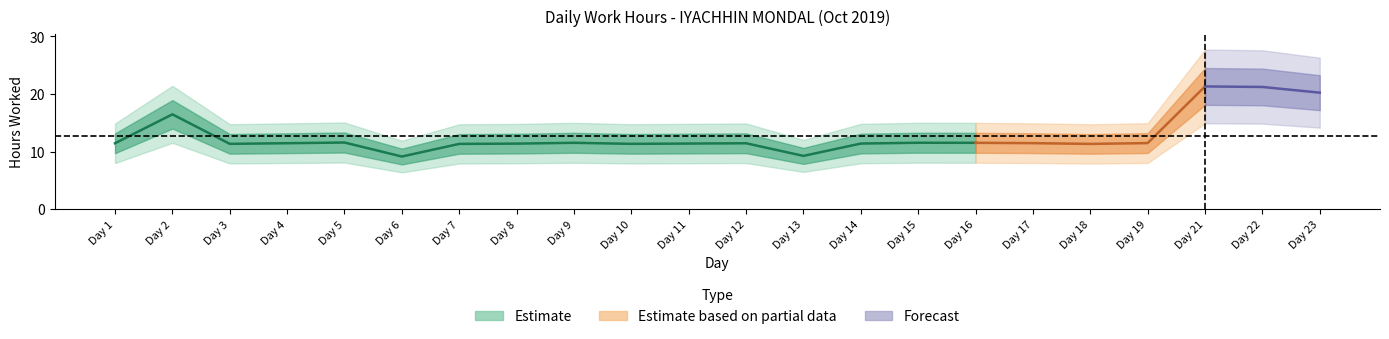

Read the value at 7.

11.3